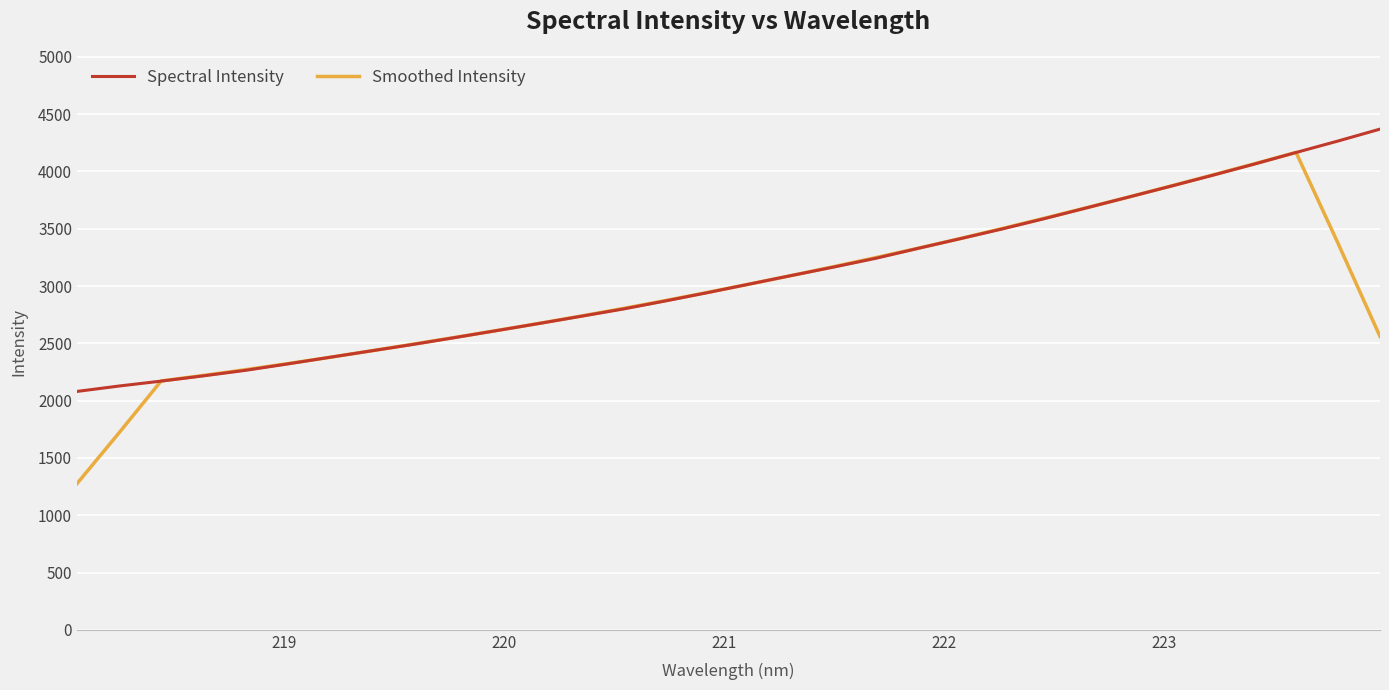

What is the greatest value displayed?

4369.3